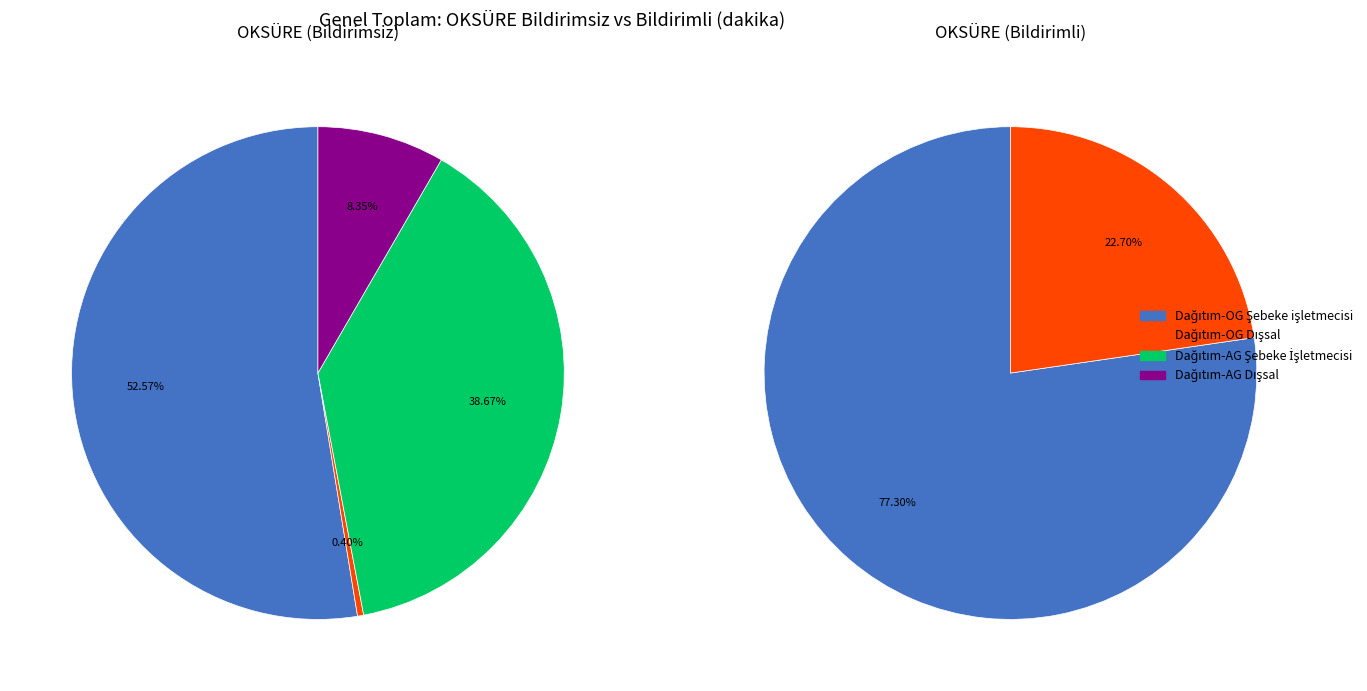

At Dağıtım-OG Dışsal, list the series in order from smallest to largest.

OKSÜRE (Bildirimsiz), OKSÜRE (Bildirimli)